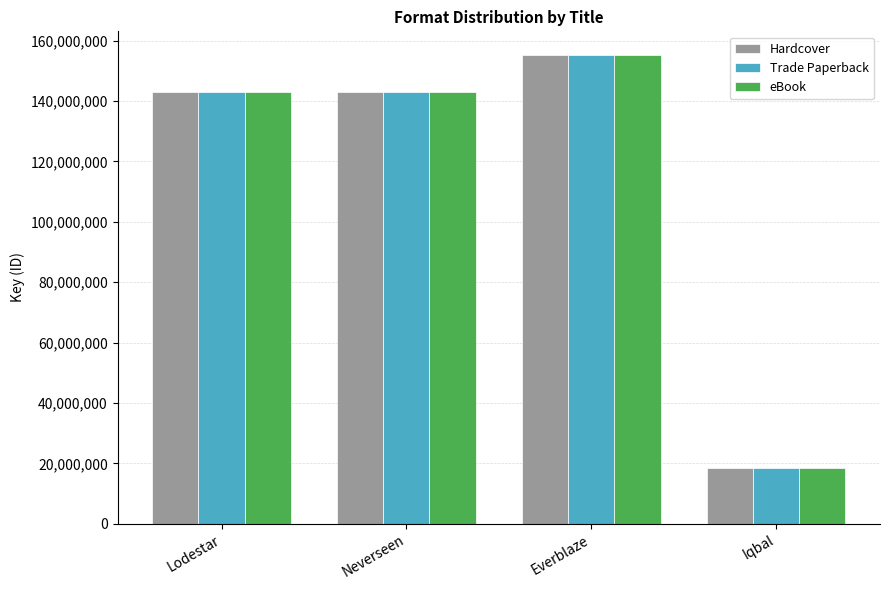

What is the average value of the eBook series?

114956727